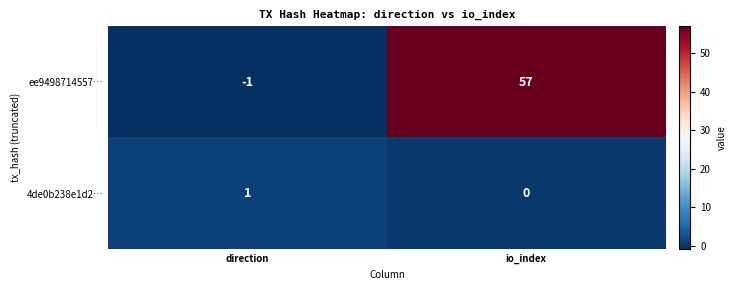

True or false: ee9498714557… has a value of -1 at direction.

True